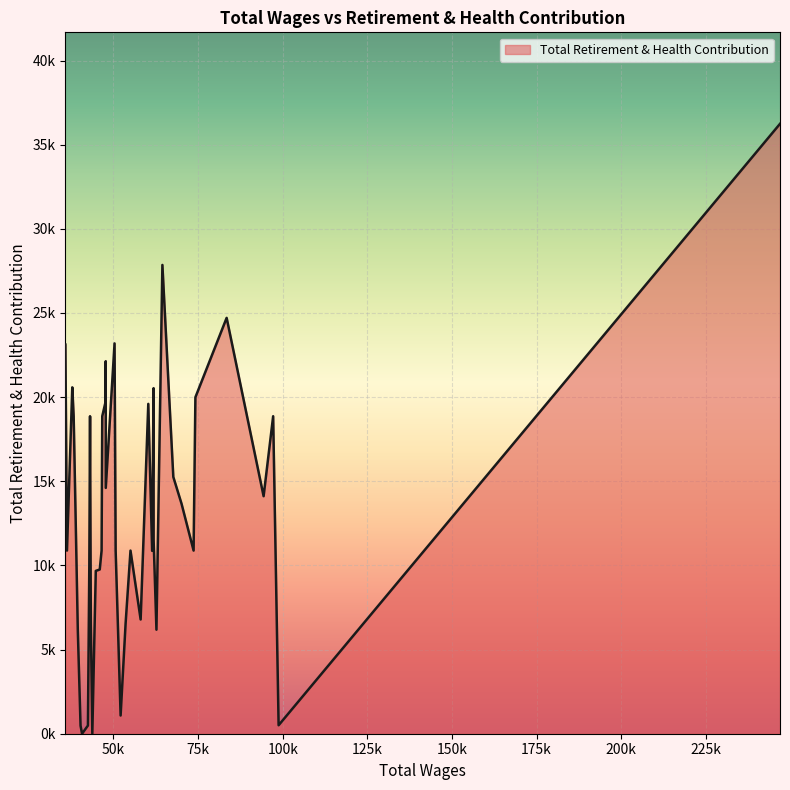

Does the chart display data point markers on the line(s)?

No